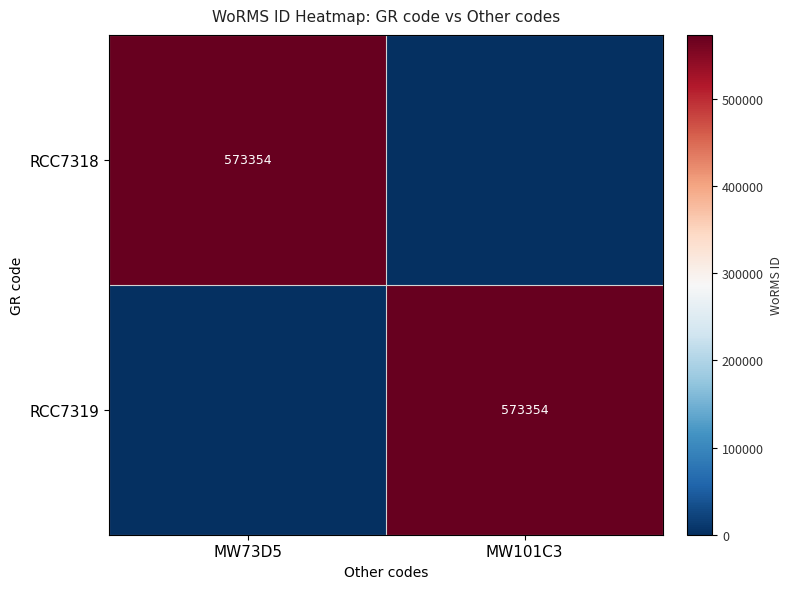

True or false: RCC7318 has a value of 573354 at MW73D5.

True